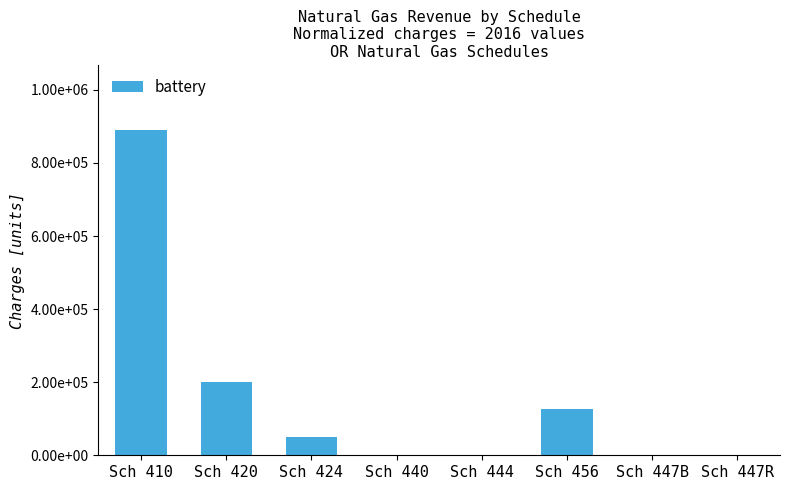

Are the bars horizontal?

No